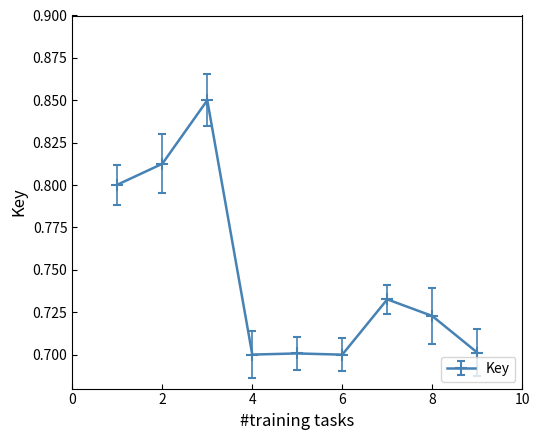

How many values are between 0 and 1?

9